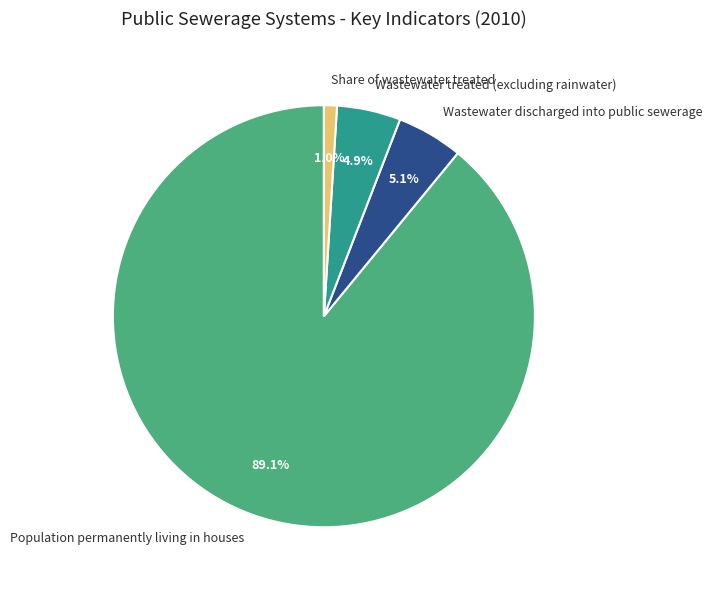

Which category has the smallest portion of the pie?

Share of wastewater treated